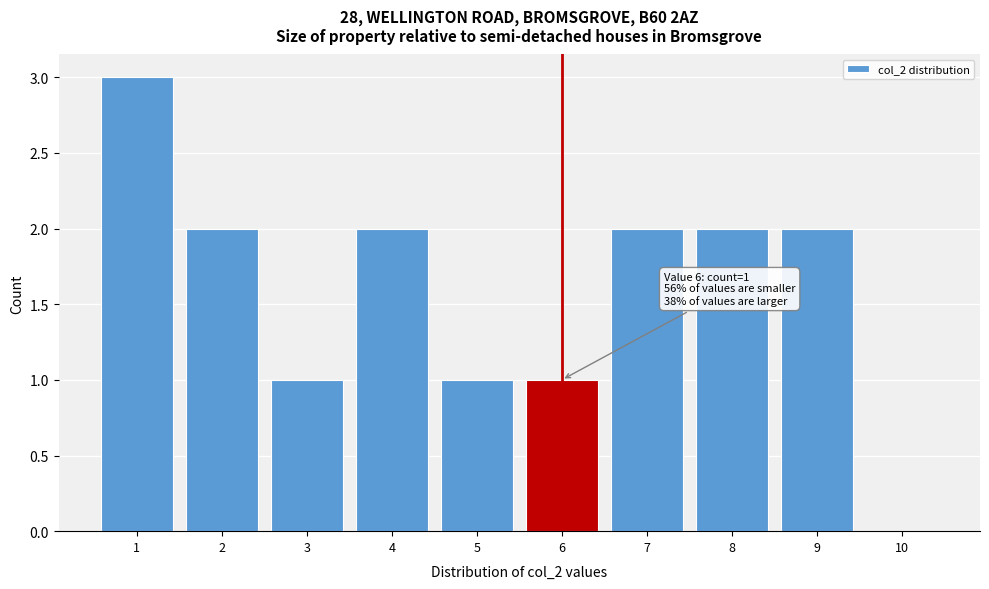

Over which range of the x-axis is the bar tallest?

0.5 to 1.5